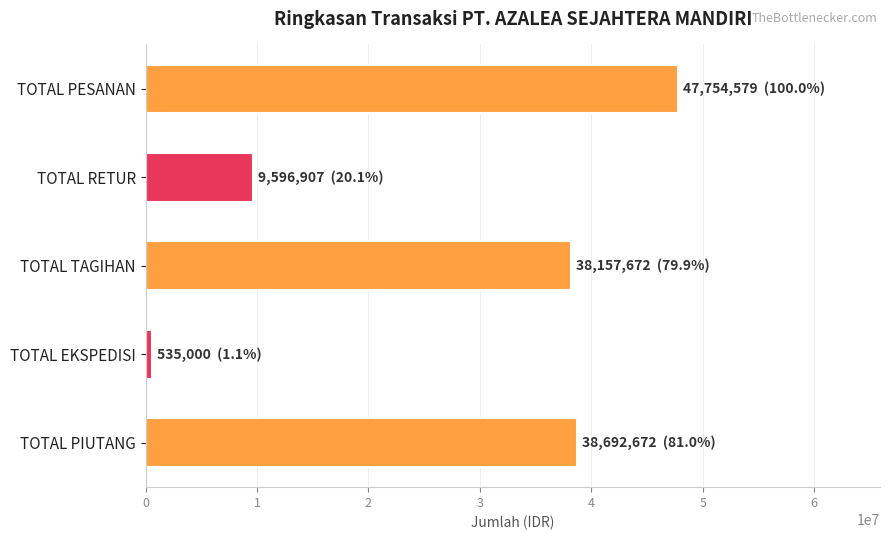

What is the change in value from TOTAL PESANAN to TOTAL TAGIHAN?

-9596907